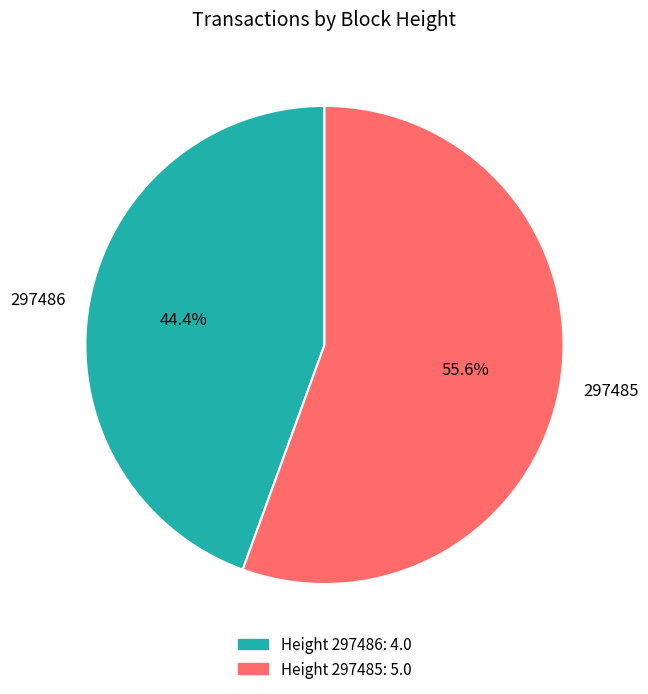

Does any single category account for the majority?

Yes